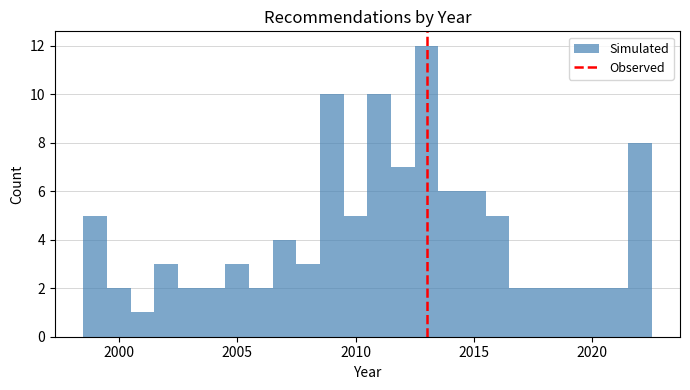

Around what value on the x-axis is the tallest bar? Give the approximate position of its centre, as read against the axis.

2013.0